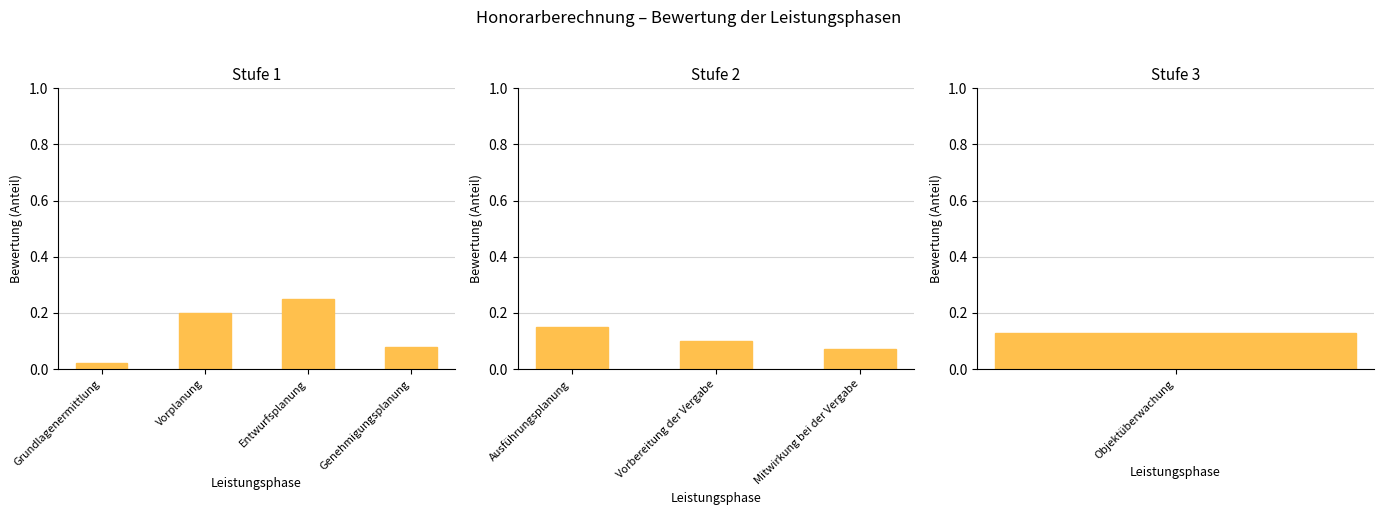

Between Genehmigungsplanung and Objektüberwachung, which is larger?

Objektüberwachung